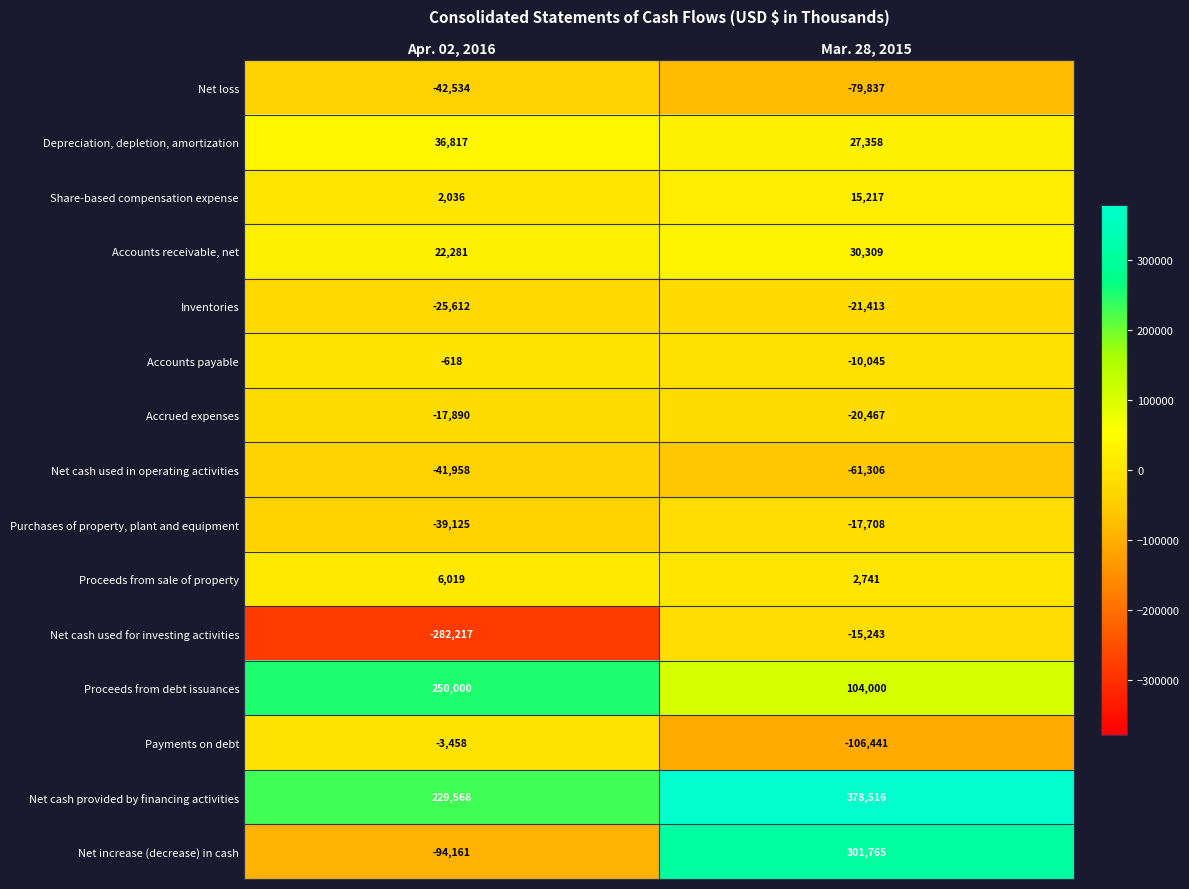

Reading right to left, what are all the values shown in this chart?

Net loss: Mar. 28, 2015=-79837	Apr. 02, 2016=-42534
Depreciation, depletion, amortization: Mar. 28, 2015=27358	Apr. 02, 2016=36817
Share-based compensation expense: Mar. 28, 2015=15217	Apr. 02, 2016=2036
Accounts receivable, net: Mar. 28, 2015=30309	Apr. 02, 2016=22281
Inventories: Mar. 28, 2015=-21413	Apr. 02, 2016=-25612
Accounts payable: Mar. 28, 2015=-10045	Apr. 02, 2016=-618
Accrued expenses: Mar. 28, 2015=-20467	Apr. 02, 2016=-17890
Net cash used in operating activities: Mar. 28, 2015=-61306	Apr. 02, 2016=-41958
Purchases of property, plant and equipment: Mar. 28, 2015=-17708	Apr. 02, 2016=-39125
Proceeds from sale of property: Mar. 28, 2015=2741	Apr. 02, 2016=6019
Net cash used for investing activities: Mar. 28, 2015=-15243	Apr. 02, 2016=-282217
Proceeds from debt issuances: Mar. 28, 2015=104000	Apr. 02, 2016=250000
Payments on debt: Mar. 28, 2015=-106441	Apr. 02, 2016=-3458
Net cash provided by financing activities: Mar. 28, 2015=378516	Apr. 02, 2016=229568
Net increase (decrease) in cash: Mar. 28, 2015=301765	Apr. 02, 2016=-94161